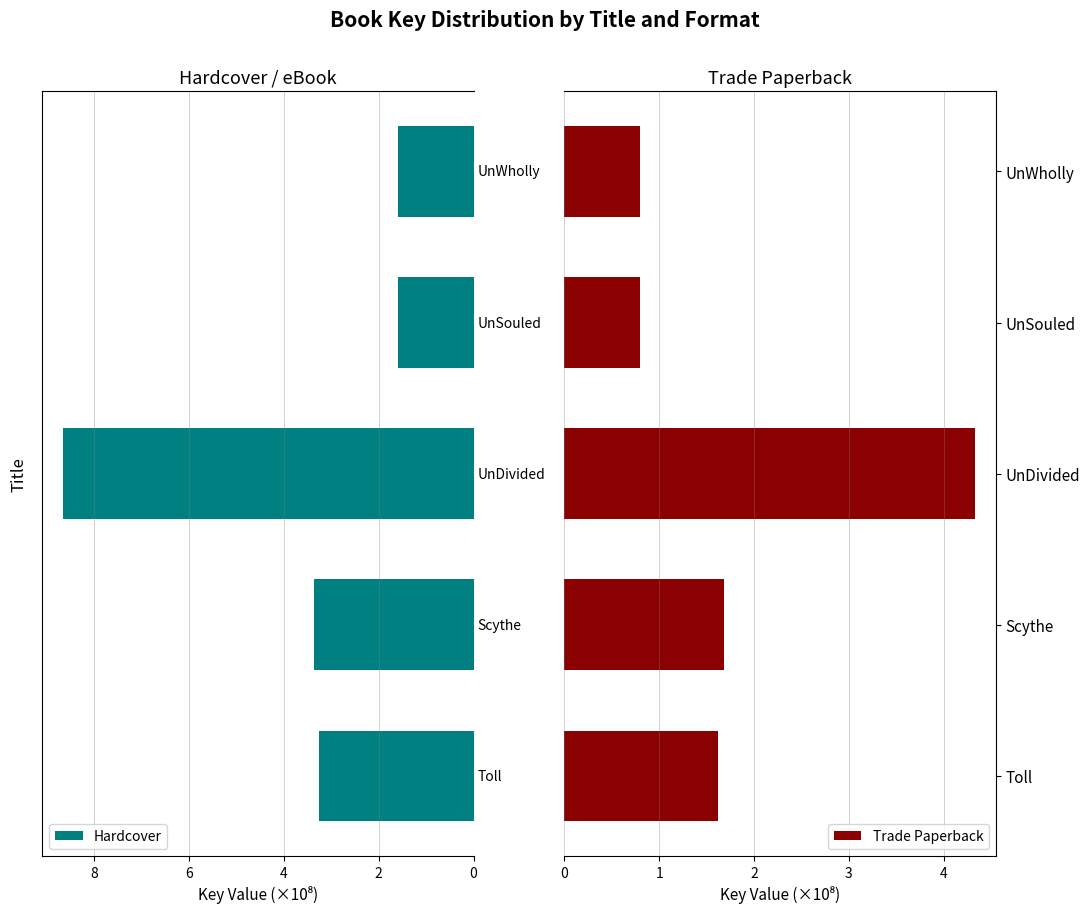

What is the spread (max minus min) of values at 0?

1.6